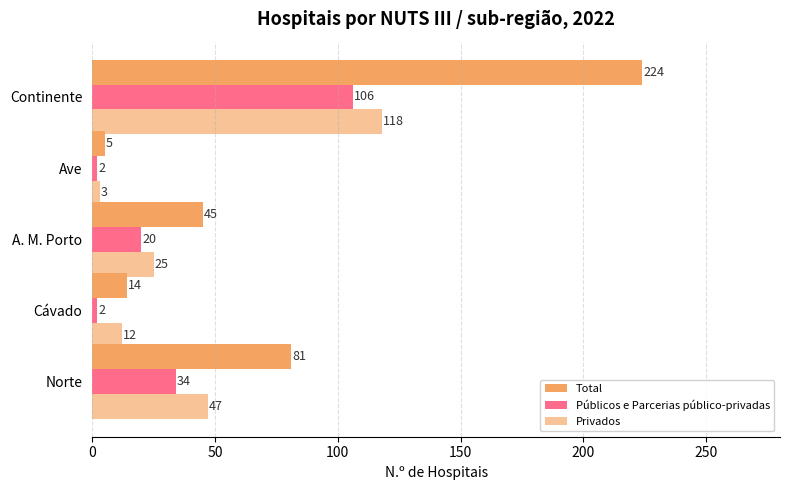

How many categories are shown in the chart?

5